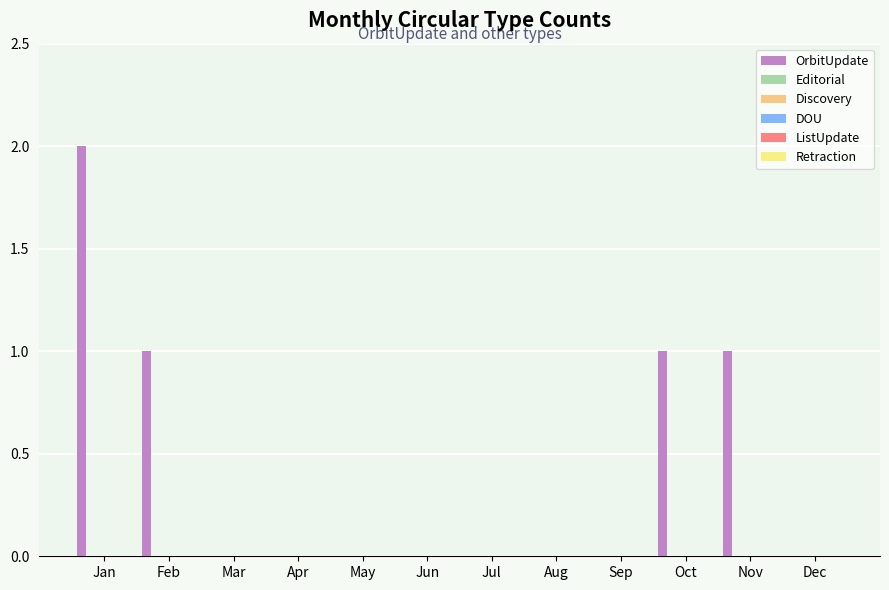

What is the sum of all values?

5